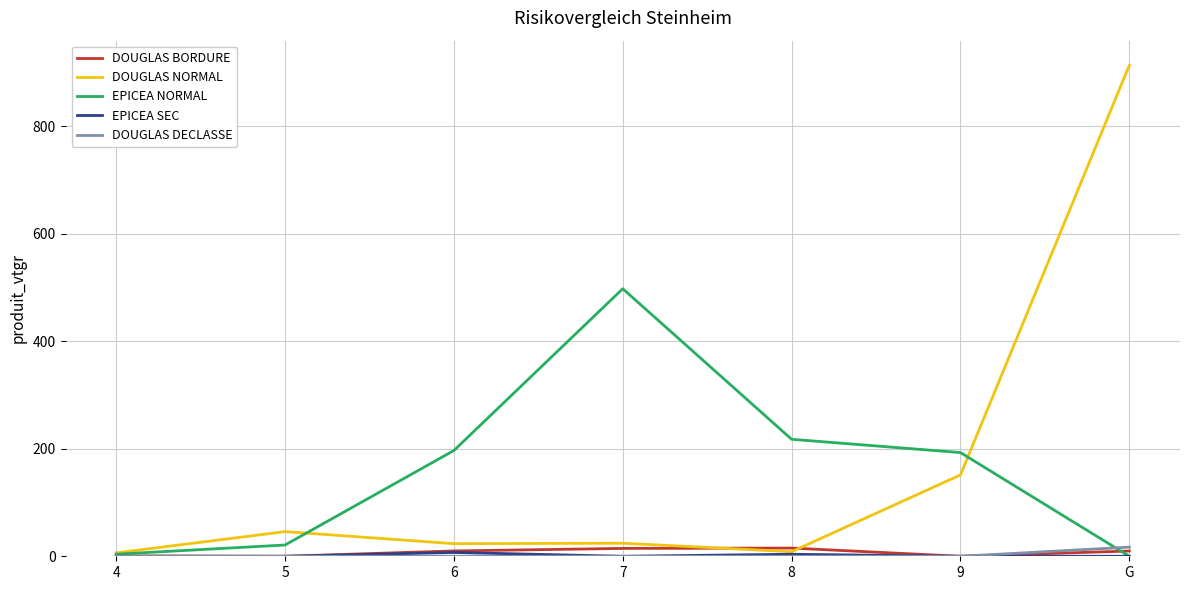

Between 4 and 6, which series saw the biggest shift?

EPICEA NORMAL